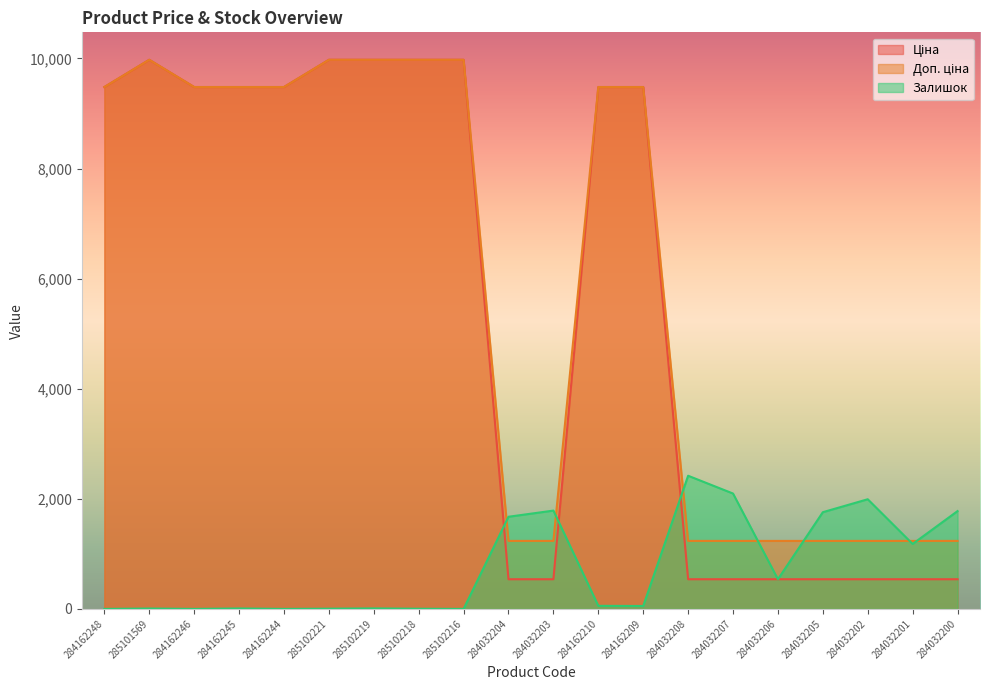

Rank the categories by Ціна value from highest to lowest.

285101569, 285102221, 285102219, 285102218, 285102216, 284162248, 284162246, 284162245, 284162244, 284162210, 284162209, 284032204, 284032203, 284032208, 284032207, 284032206, 284032205, 284032202, 284032201, 284032200